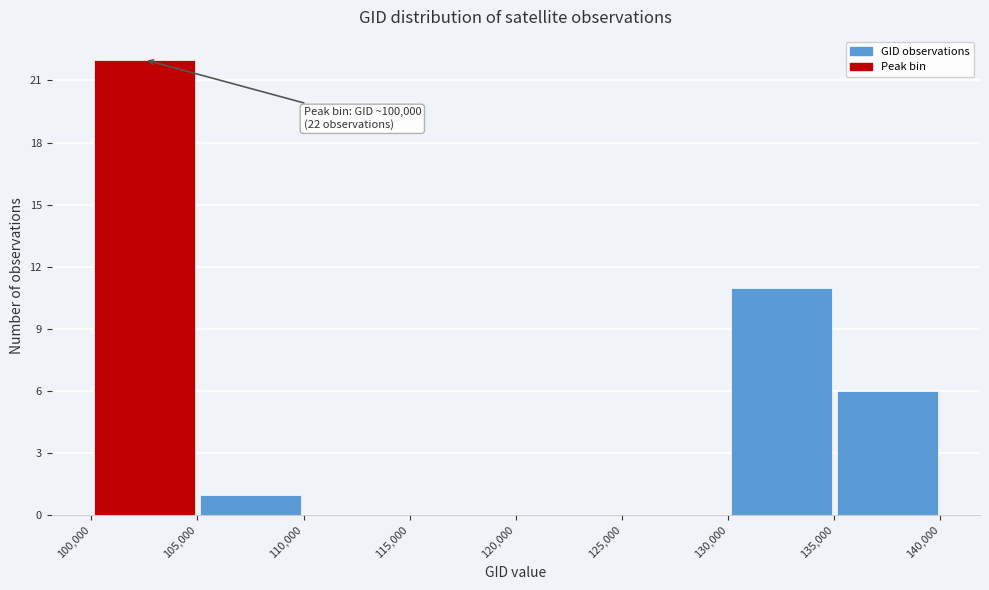

Which range on the x-axis has the tallest bar?

100,000 to 105,000